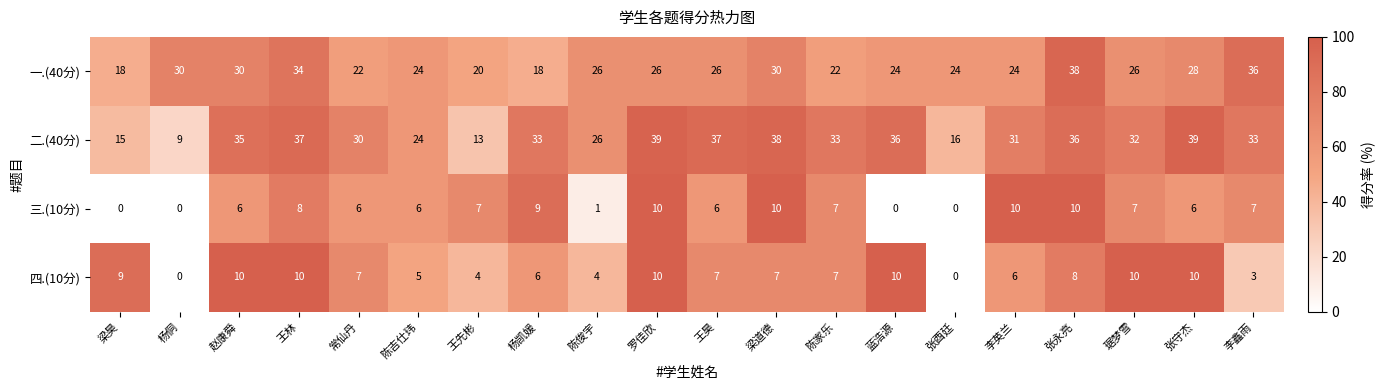

Which series changed the most between 杨凯媛 and 王昊?

一.(40分)